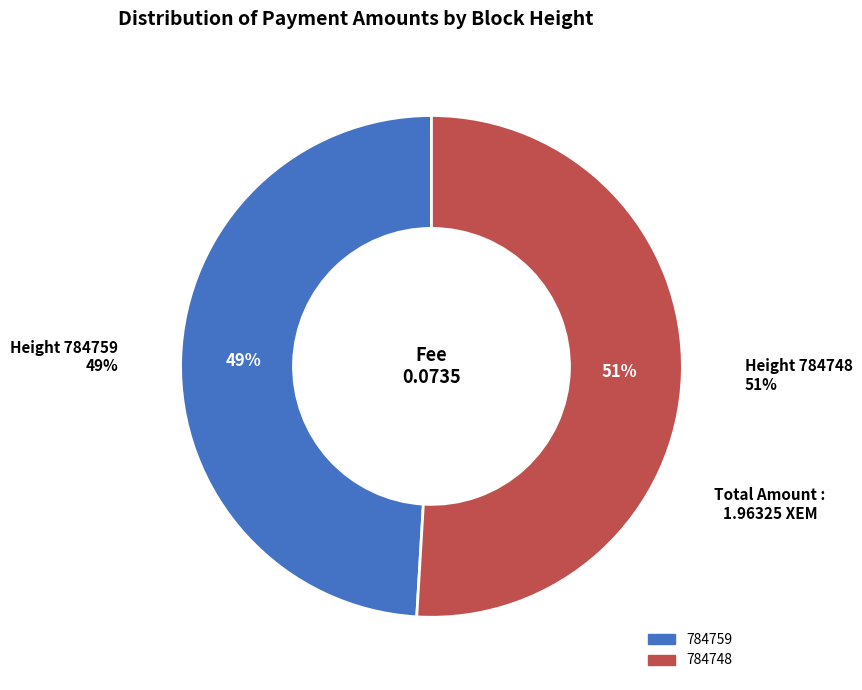

What percentage is NOT represented by 784748?

49.1%